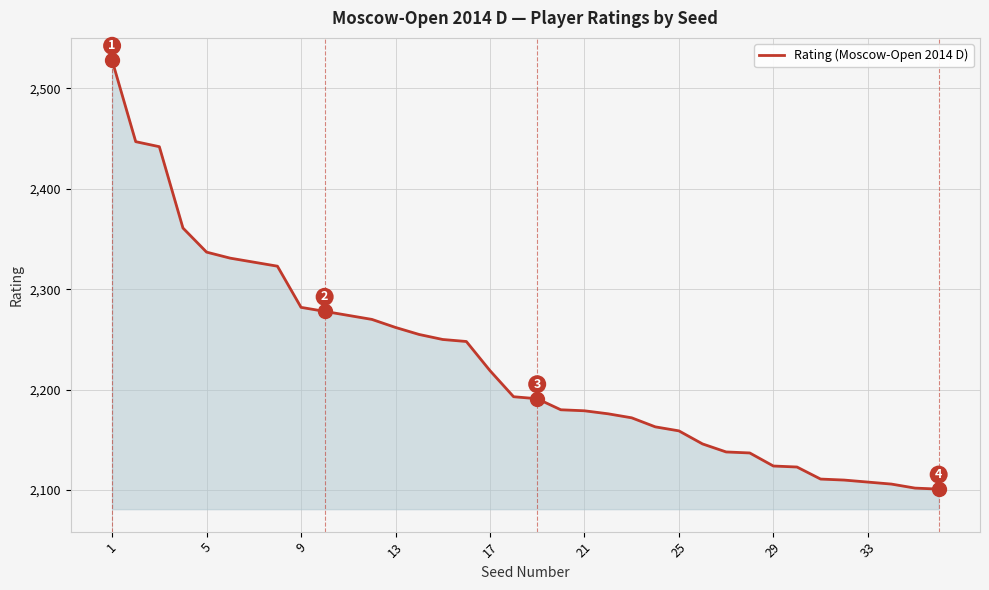

What is the minimum value shown in the chart?

2101